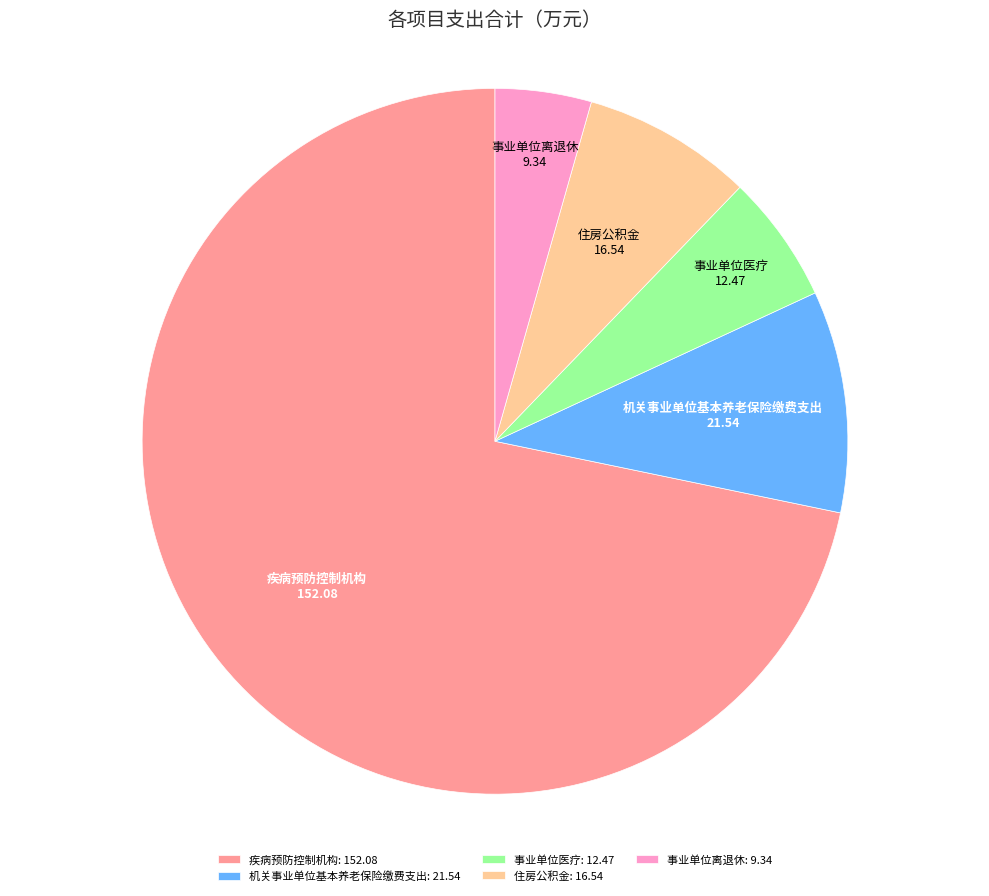

Do 机关事业单位基本养老保险缴费支出: 21.54 and 事业单位离退休: 9.34 together represent more than half of the pie?

No